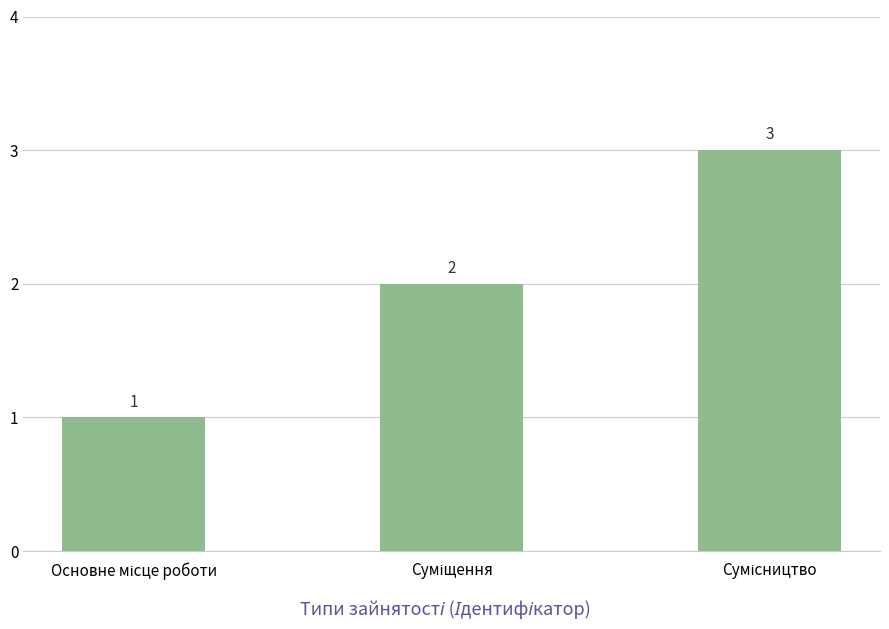

What is the difference between the second highest and minimum values?

1